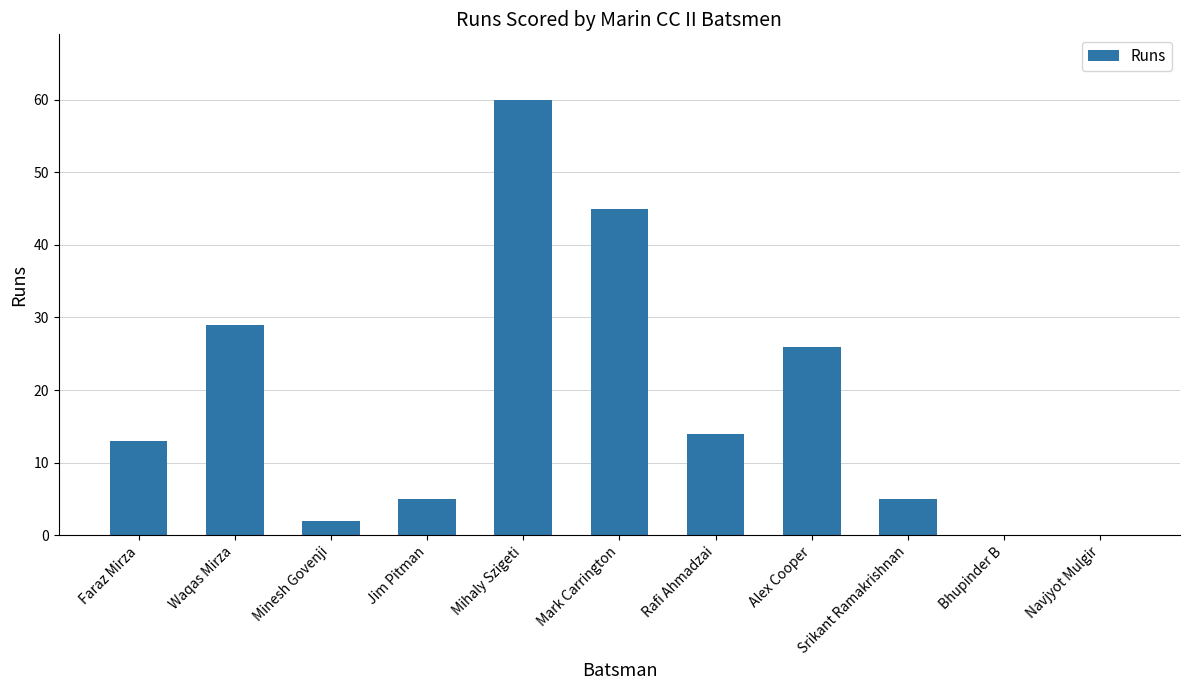

What is the sum of the values at Jim Pitman and Minesh Govenji?

7